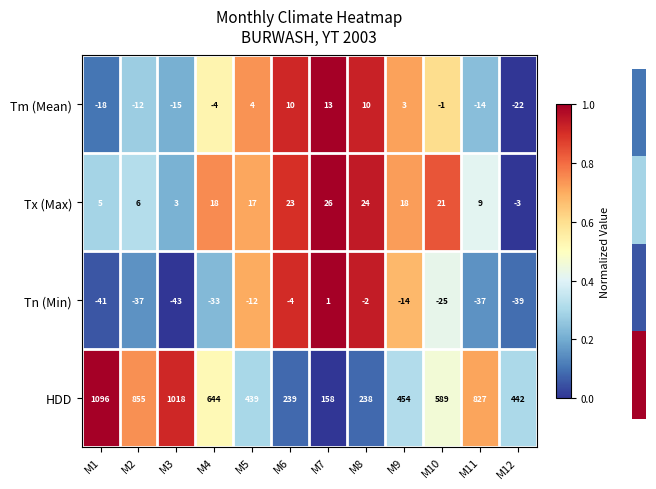

Count the number of categories in the chart.

12